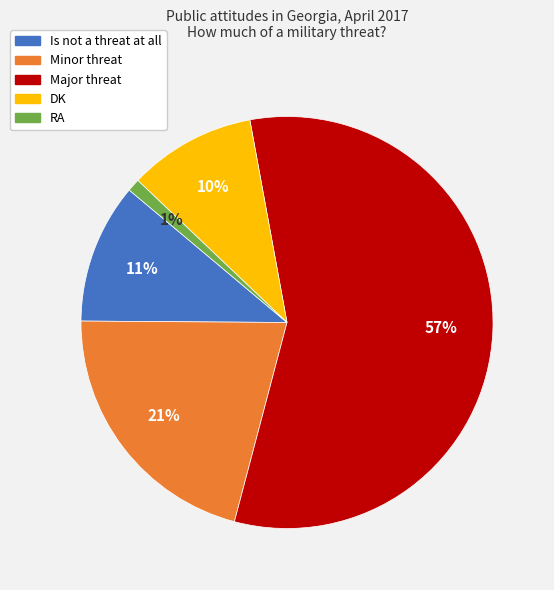

To the nearest percent, what percentage of the pie is RA?

1%